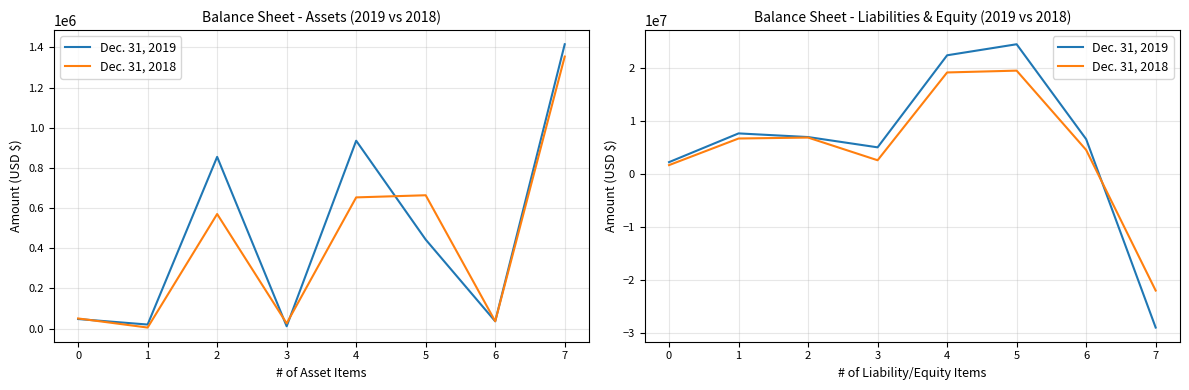

Is this an area chart (filled region under the line)?

No